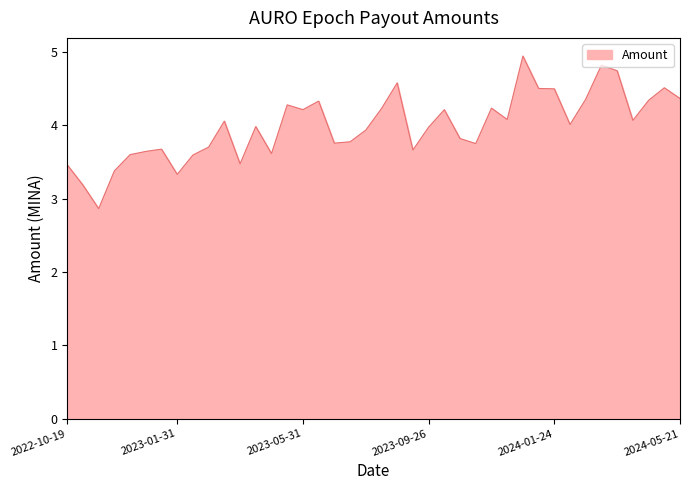

How many distinct data groups are displayed?

1